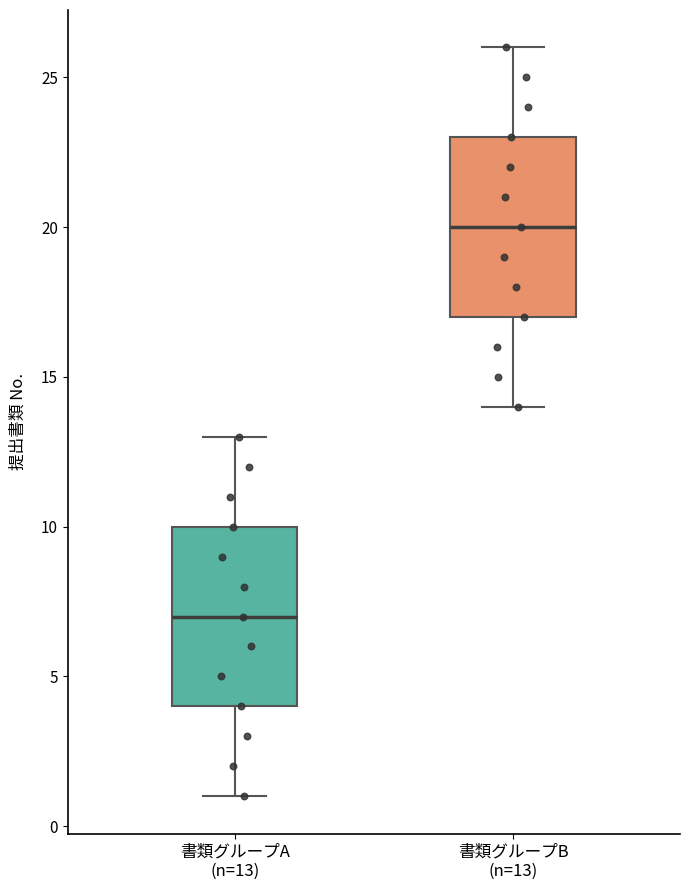

Where does the median line of the box for 書類グループB (n=13) sit on the y-axis? The values are not printed on the chart, so give them approximately, as read against the axis.

20